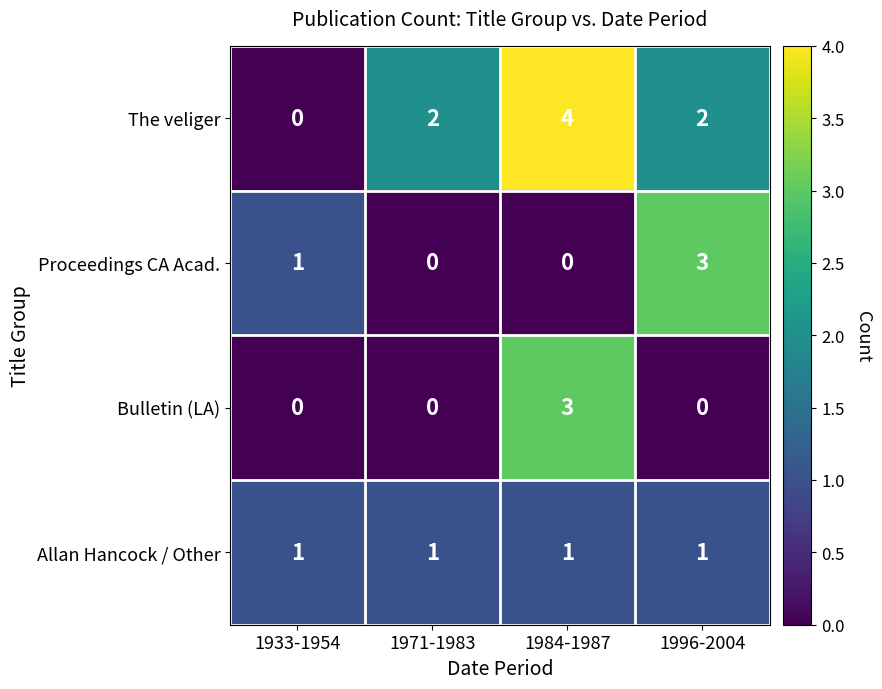

Reading left to right, extract all data points from this chart.

The veliger: 0	2	4	2
Proceedings CA Acad.: 1	0	0	3
Bulletin (LA): 0	0	3	0
Allan Hancock / Other: 1	1	1	1